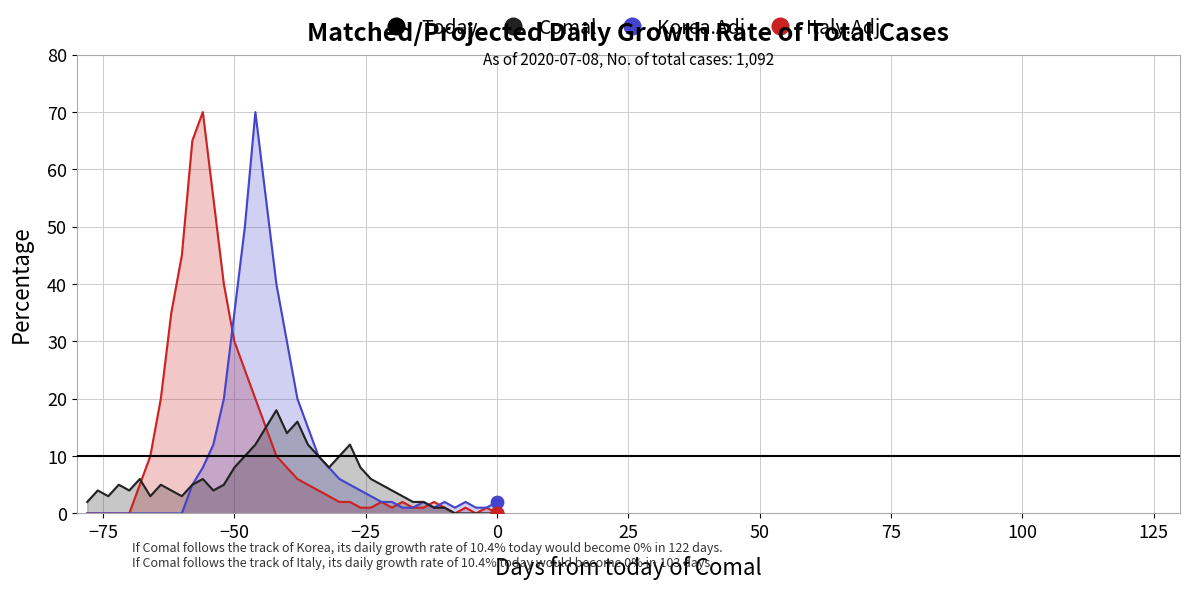

Which series contains the lowest Y value?

Comal